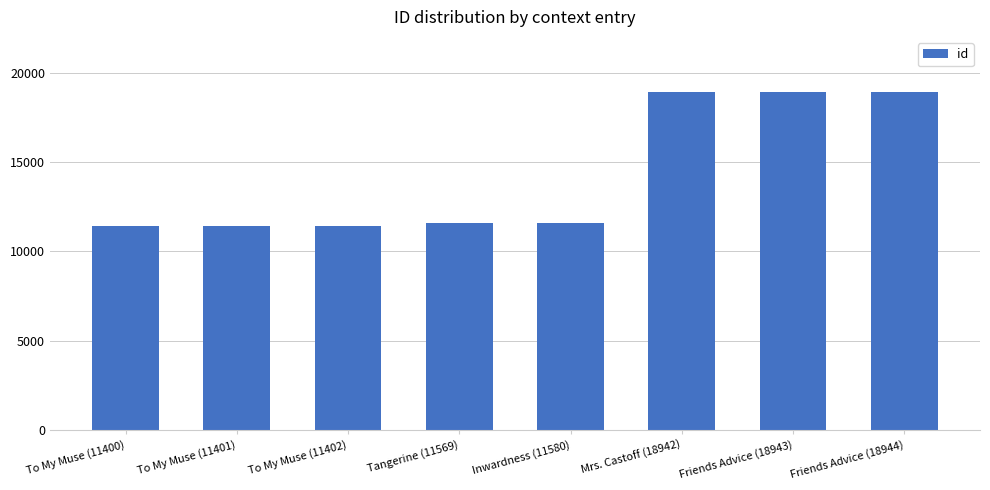

True or false: the data shows 11402 at To My Muse (11402).

True